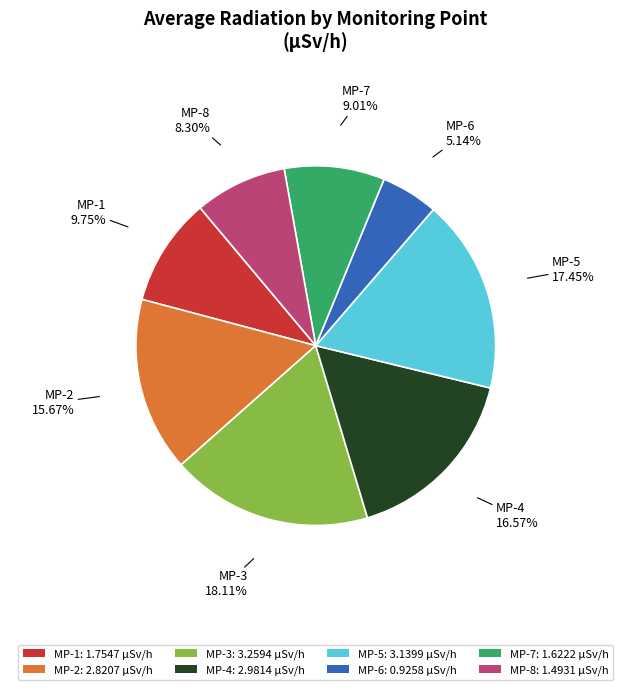

To the nearest percent, what is the difference between the MP-4 and MP-1 slice percentages?

7%